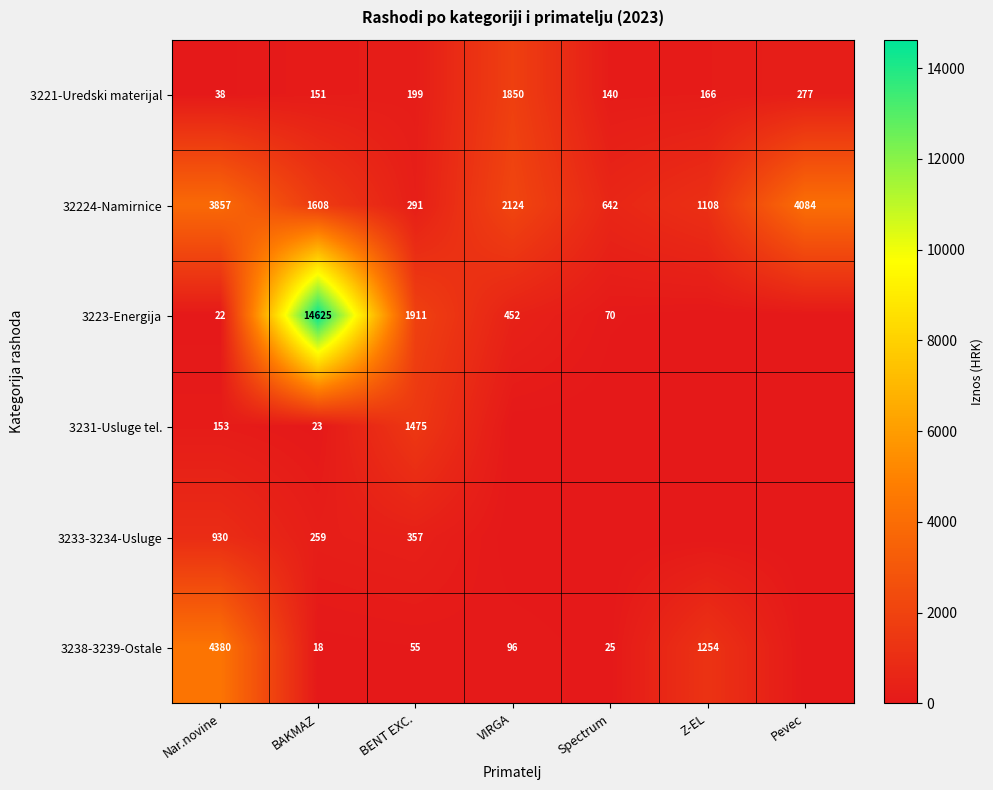

Rank the categories by 3221-Uredski materijal value from highest to lowest.

VIRGA, Pevec, BENT EXC., Z-EL, BAKMAZ, Spectrum, Nar.novine